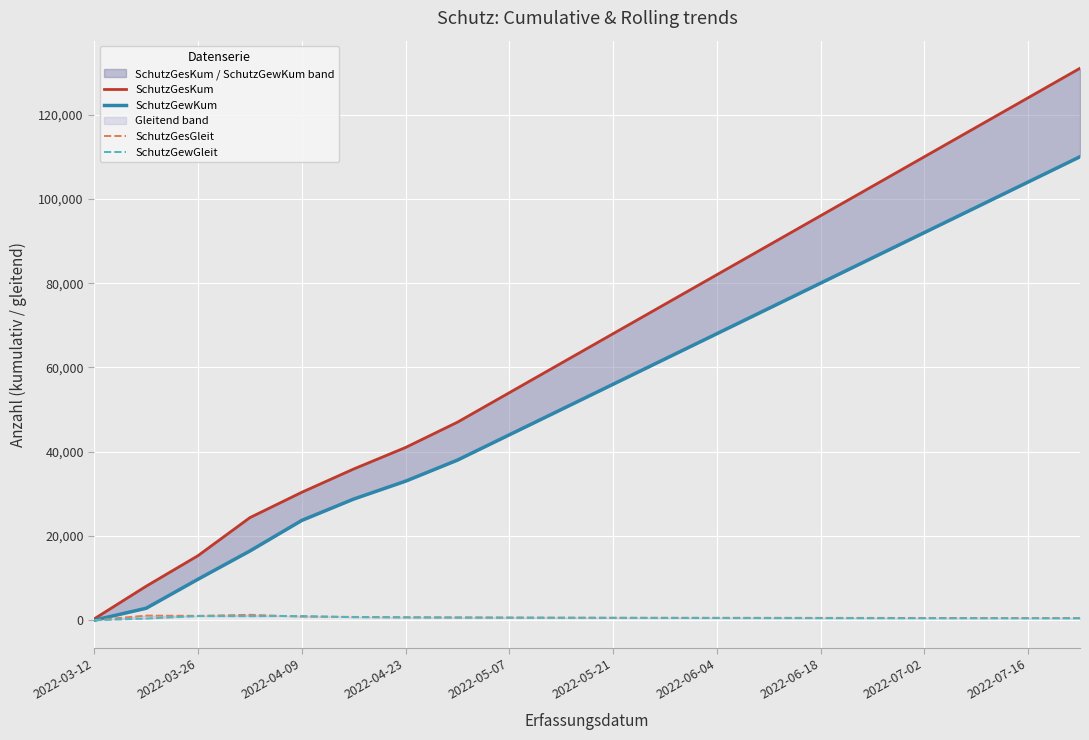

What is the sum of all SchutzGesKum values?

1312341